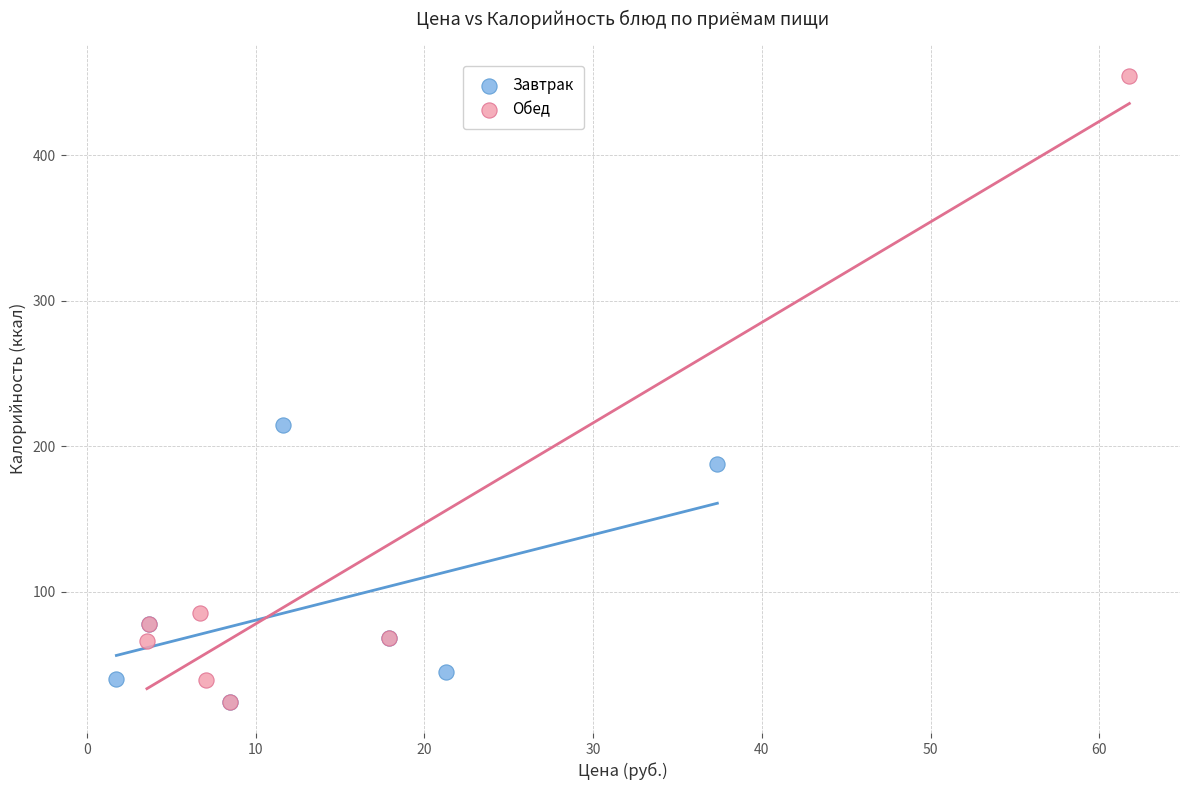

What are all the series names shown in the legend?

Завтрак, Обед